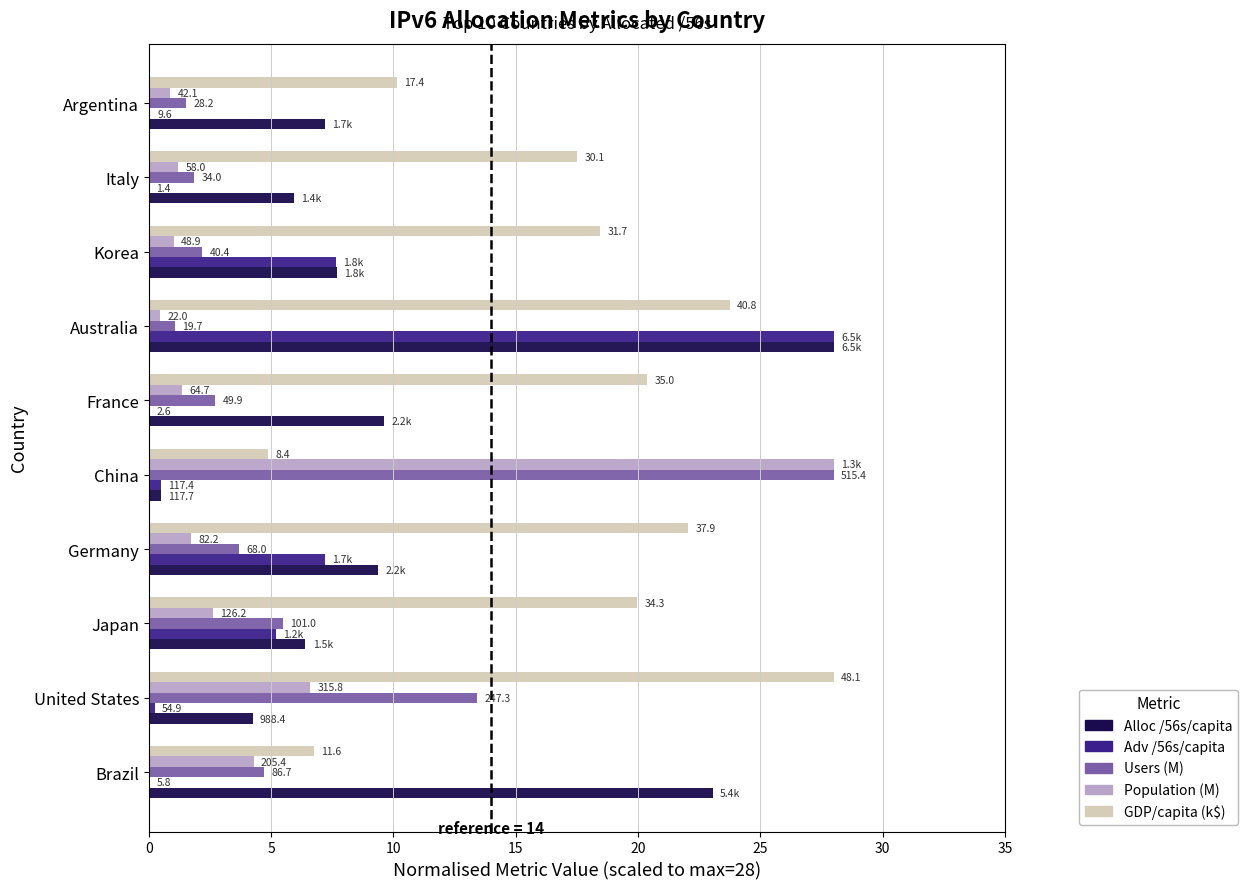

What are all the series names shown in the legend?

Alloc /56s/capita, Adv /56s/capita, Users (M), Population (M), GDP/capita (k$)